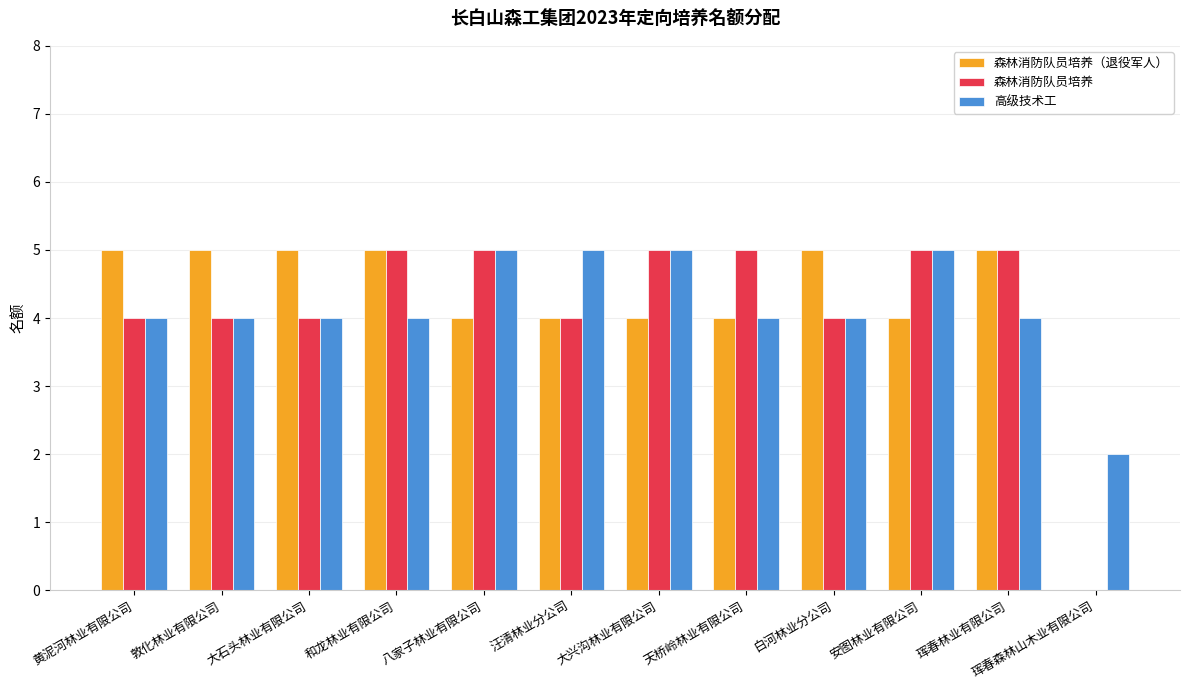

What is the sum of the 森林消防队员培养（退役军人） values at 安图林业有限公司 and 天桥岭林业有限公司?

8